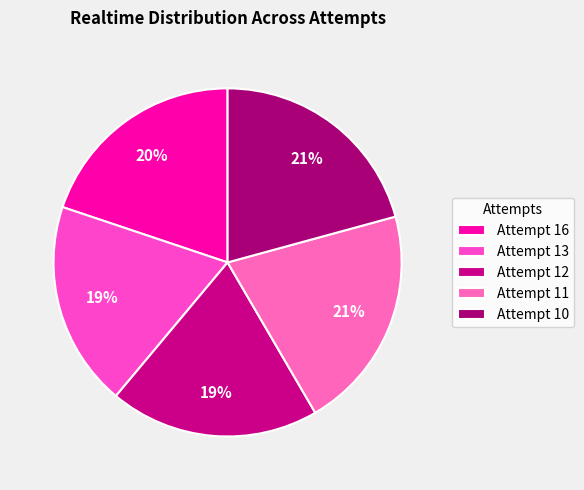

The Attempt 13 slice represents 19% of the pie. True or false?

True